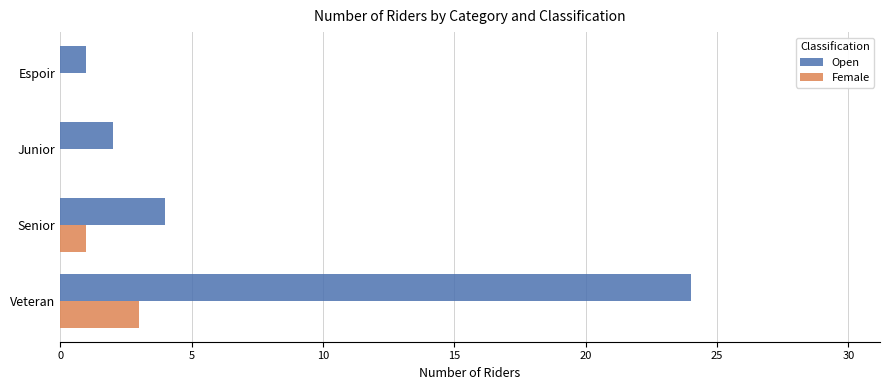

What is the sum of all Open values?

31